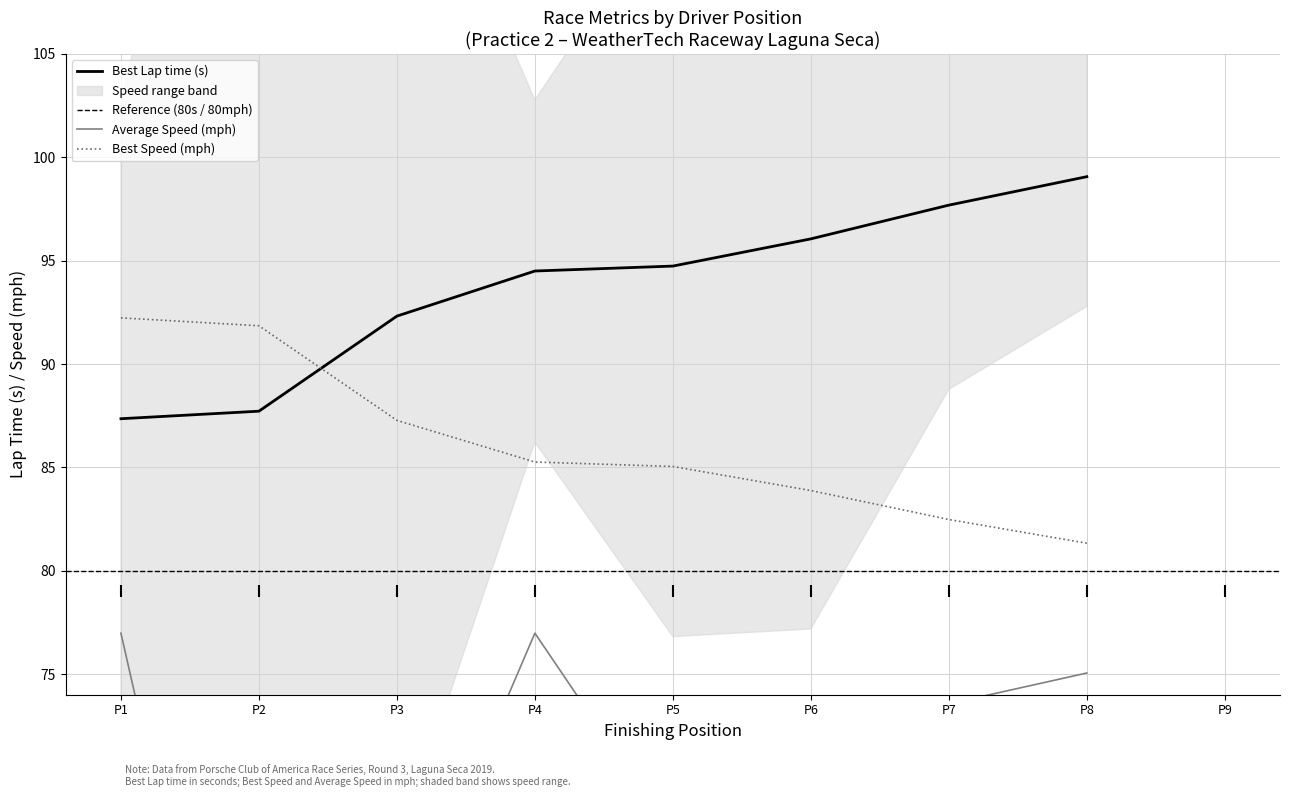

Is it true that Best Speed (mph) equals 87.3 at P3?

True